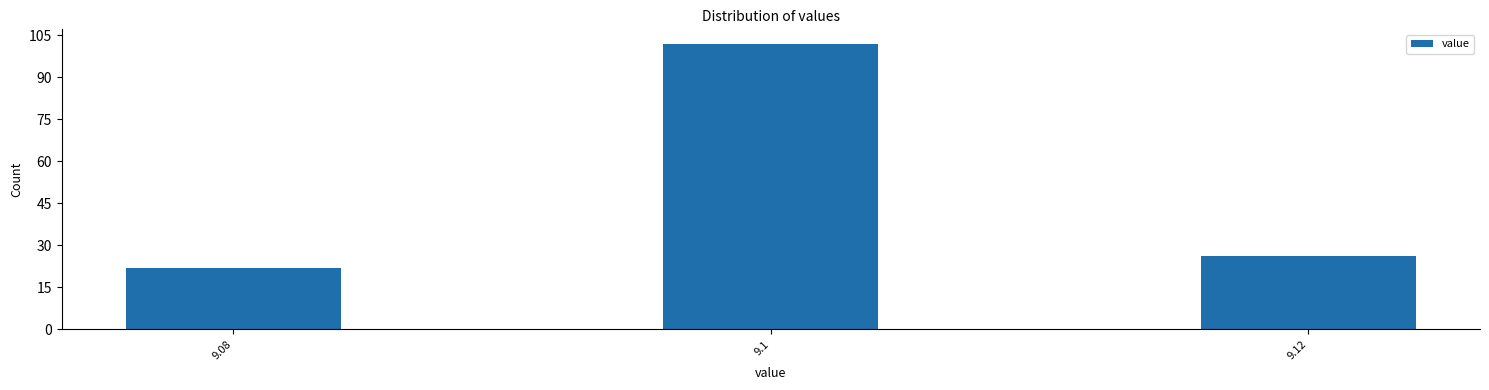

Reading left to right, list all the values displayed in this chart.

22	102	26